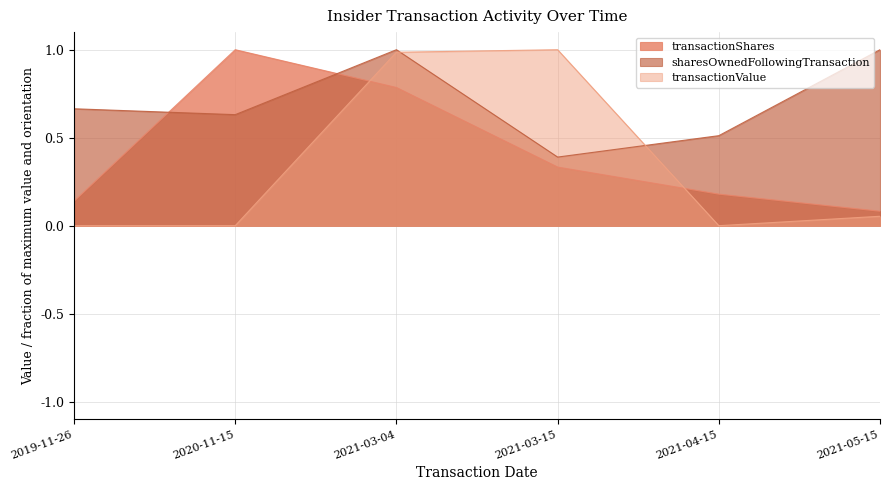

What is the approximate value of sharesOwnedFollowingTransaction at 2021-03-15?

0.4